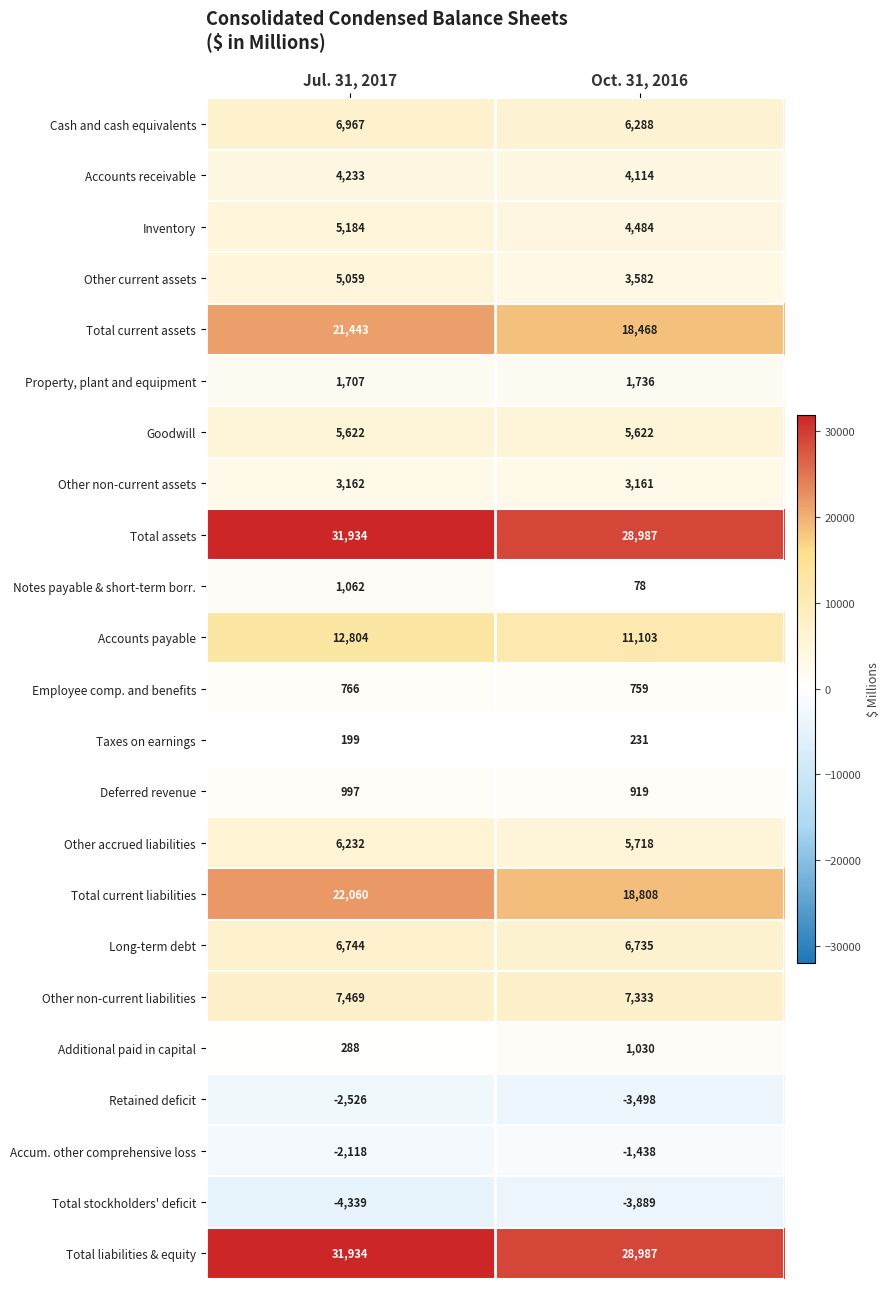

Is the value of Cash and cash equivalents at Oct. 31, 2016 greater than the value of Other accrued liabilities at Oct. 31, 2016?

Yes